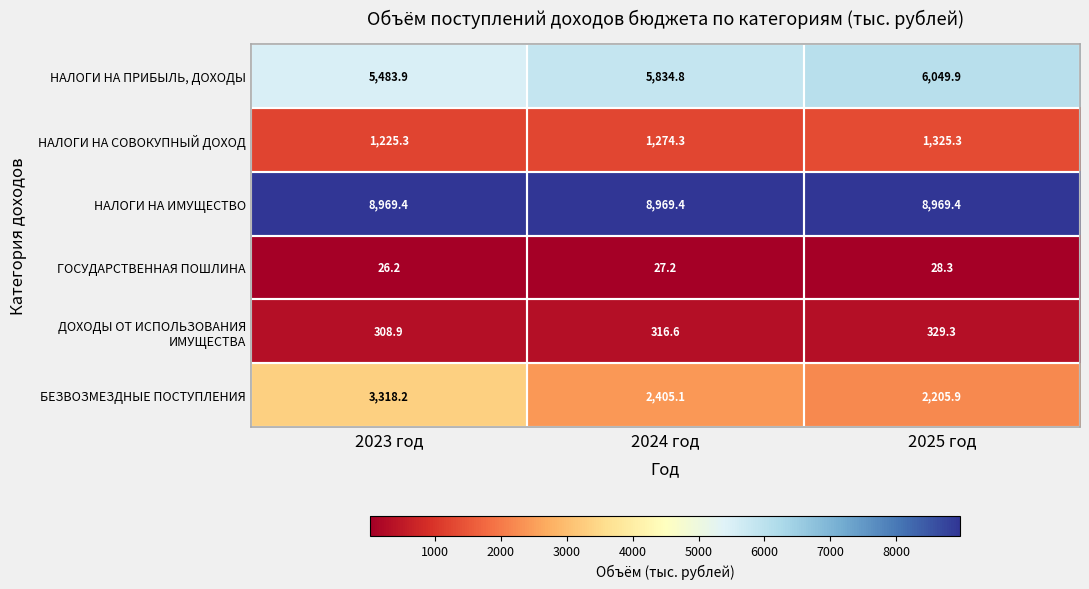

The НАЛОГИ НА ПРИБЫЛЬ, ДОХОДЫ series shows 9986.0 at 2025 год. True or false?

False